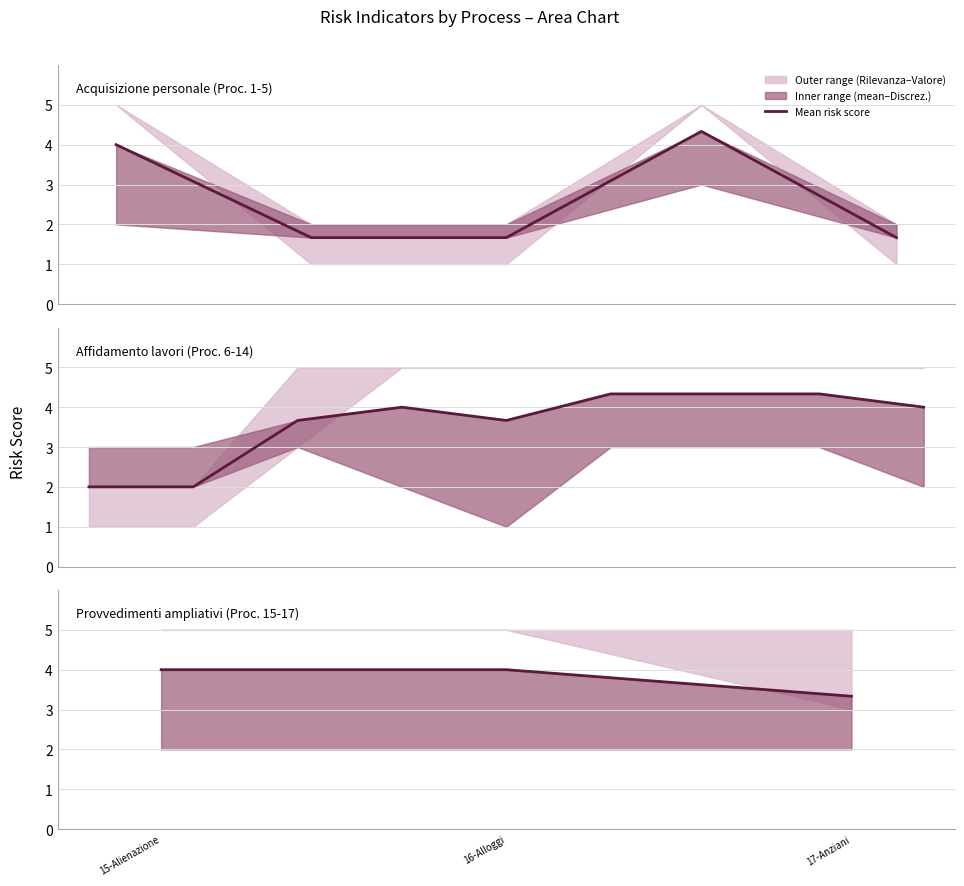

The value at 16-Alloggi is 4.0. True or false?

True